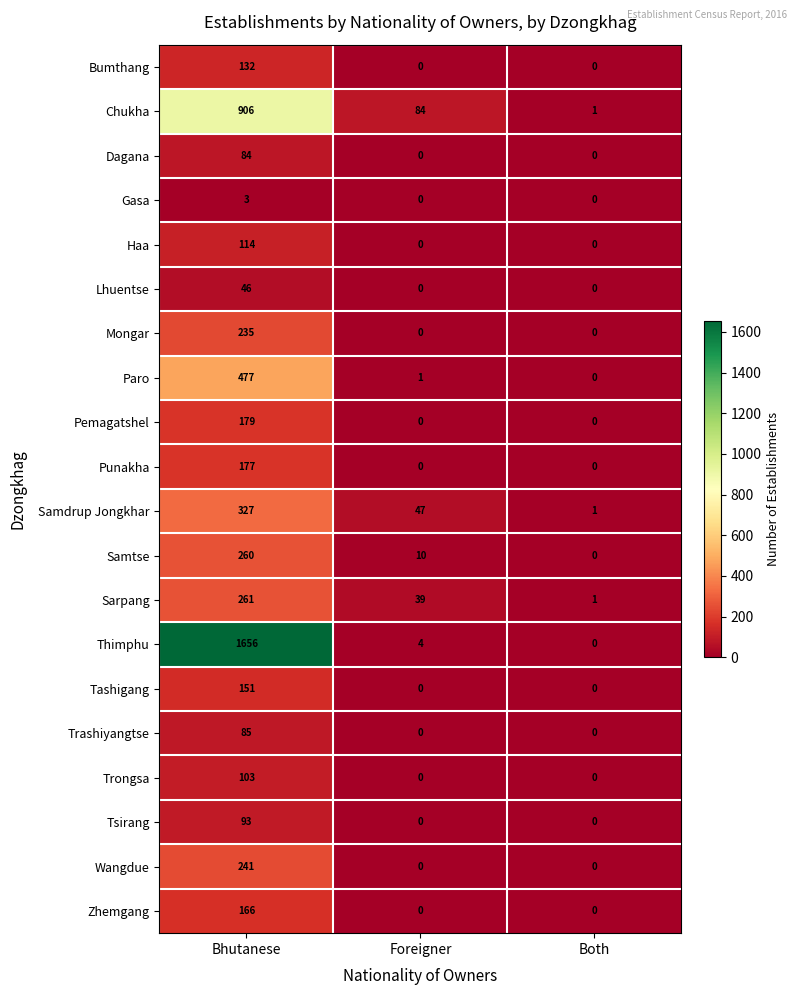

Between Bhutanese and Foreigner, which series saw the biggest shift?

Thimphu